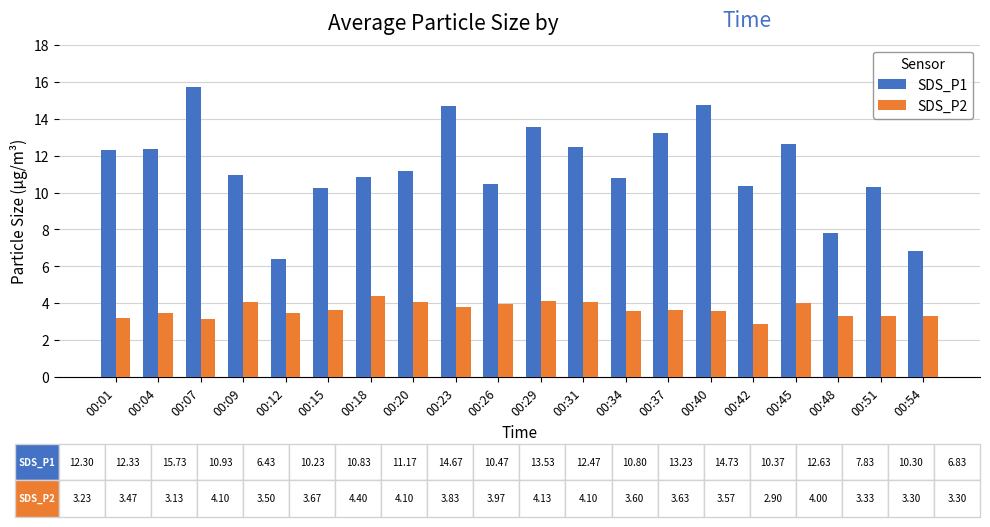

What value does the SDS_P1 series have at 00:29?

13.5